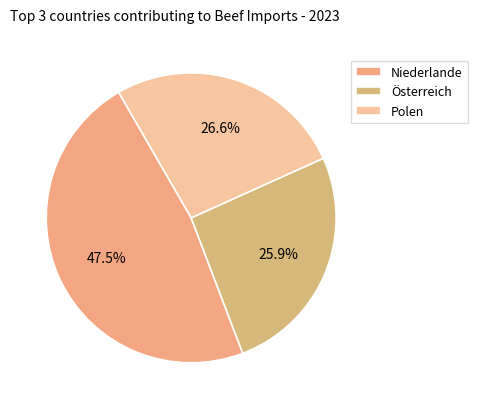

The Österreich slice represents 16% of the pie. True or false?

False